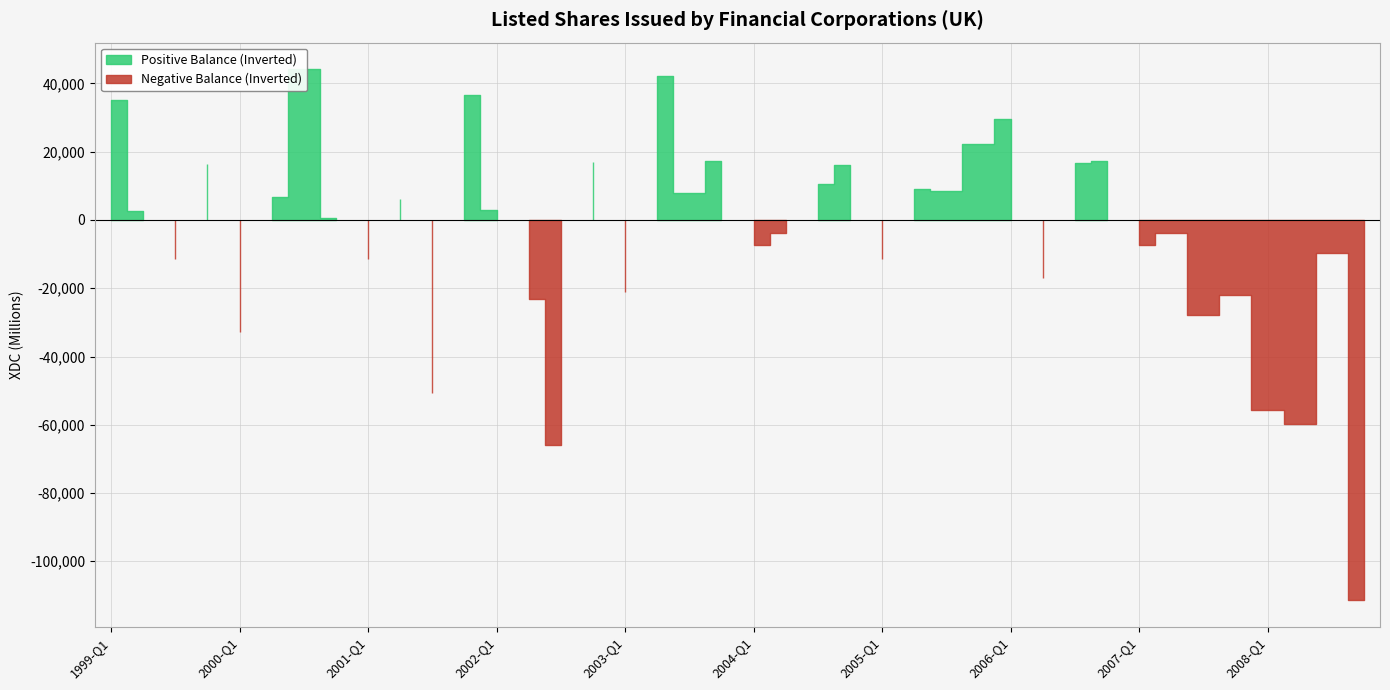

At which label does Negative Balance (Inverted) reach its peak?

1999-Q1